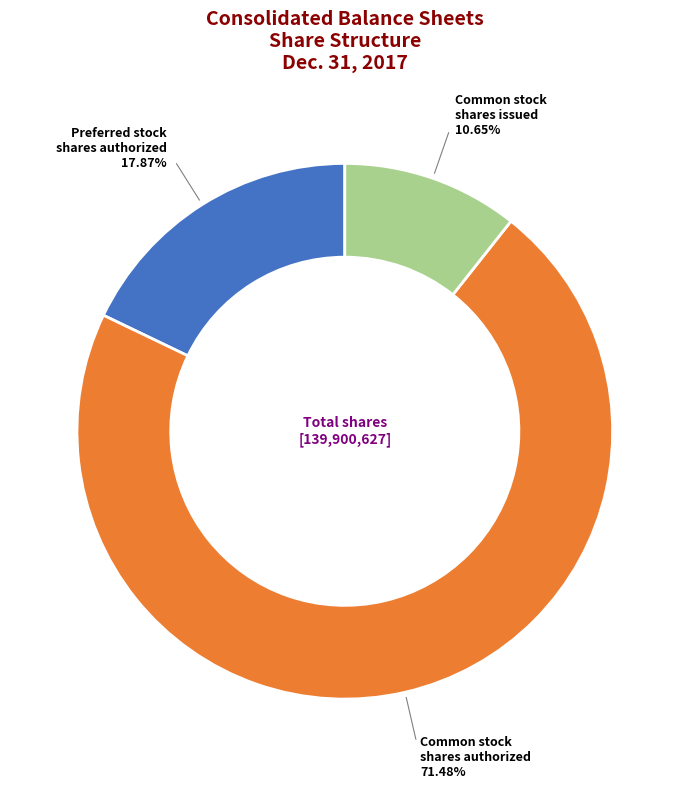

To the nearest percent, what portion does Preferred stock shares authorized represent?

18%